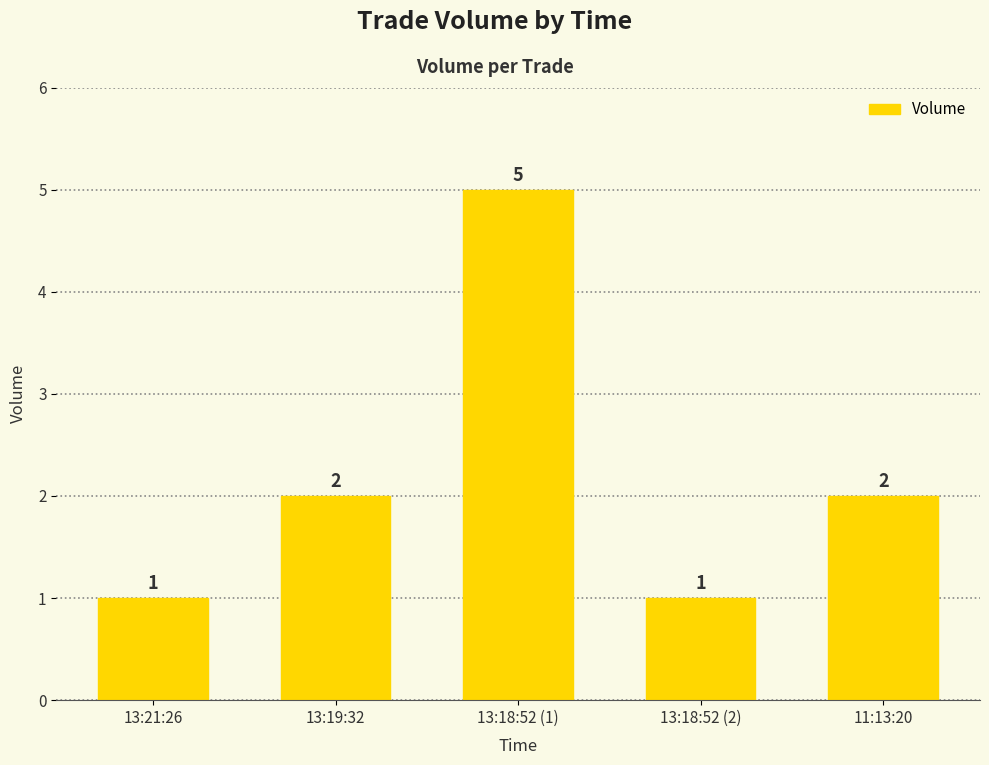

What is the difference between the second highest and second lowest values?

1